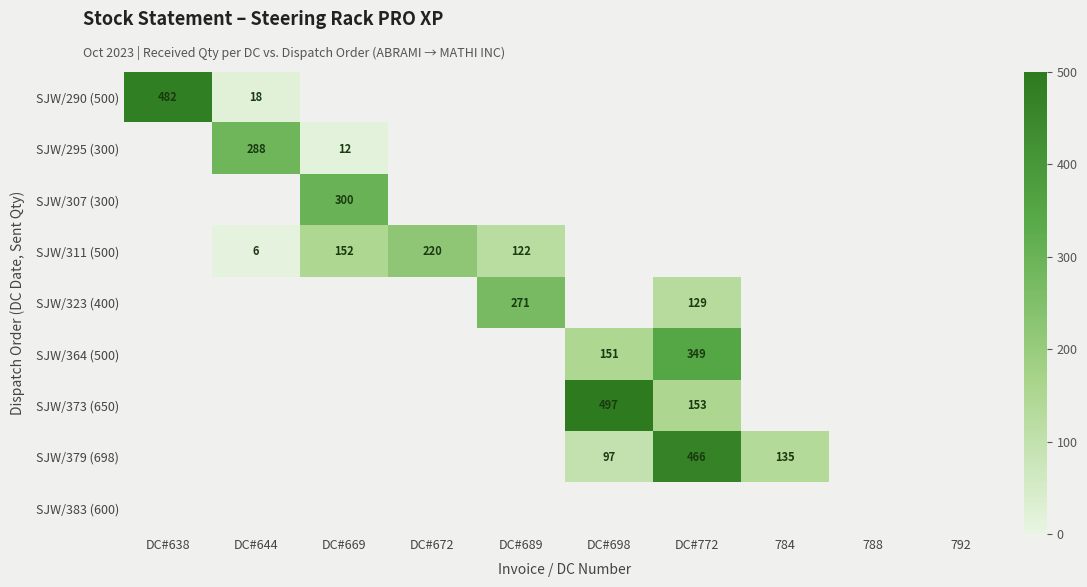

What is the smallest value displayed?

6.0